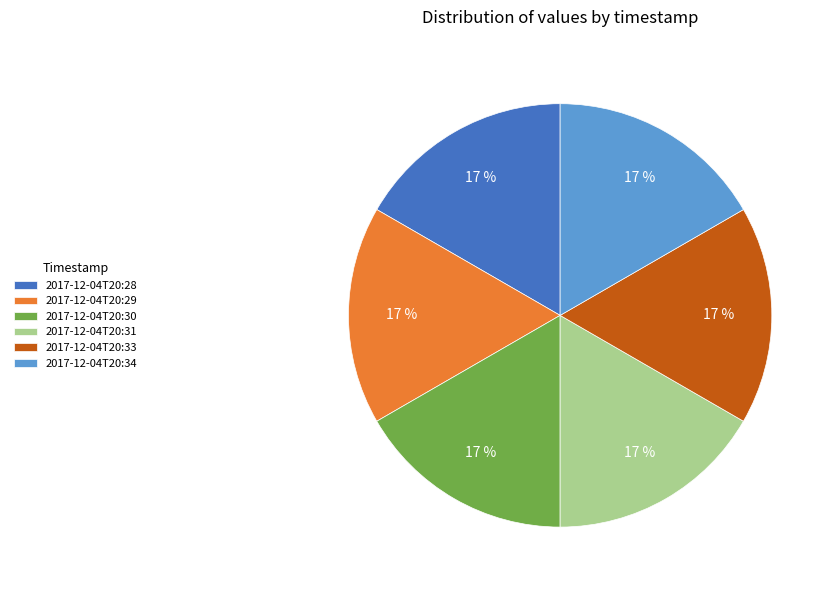

How many segments does this pie chart have?

6